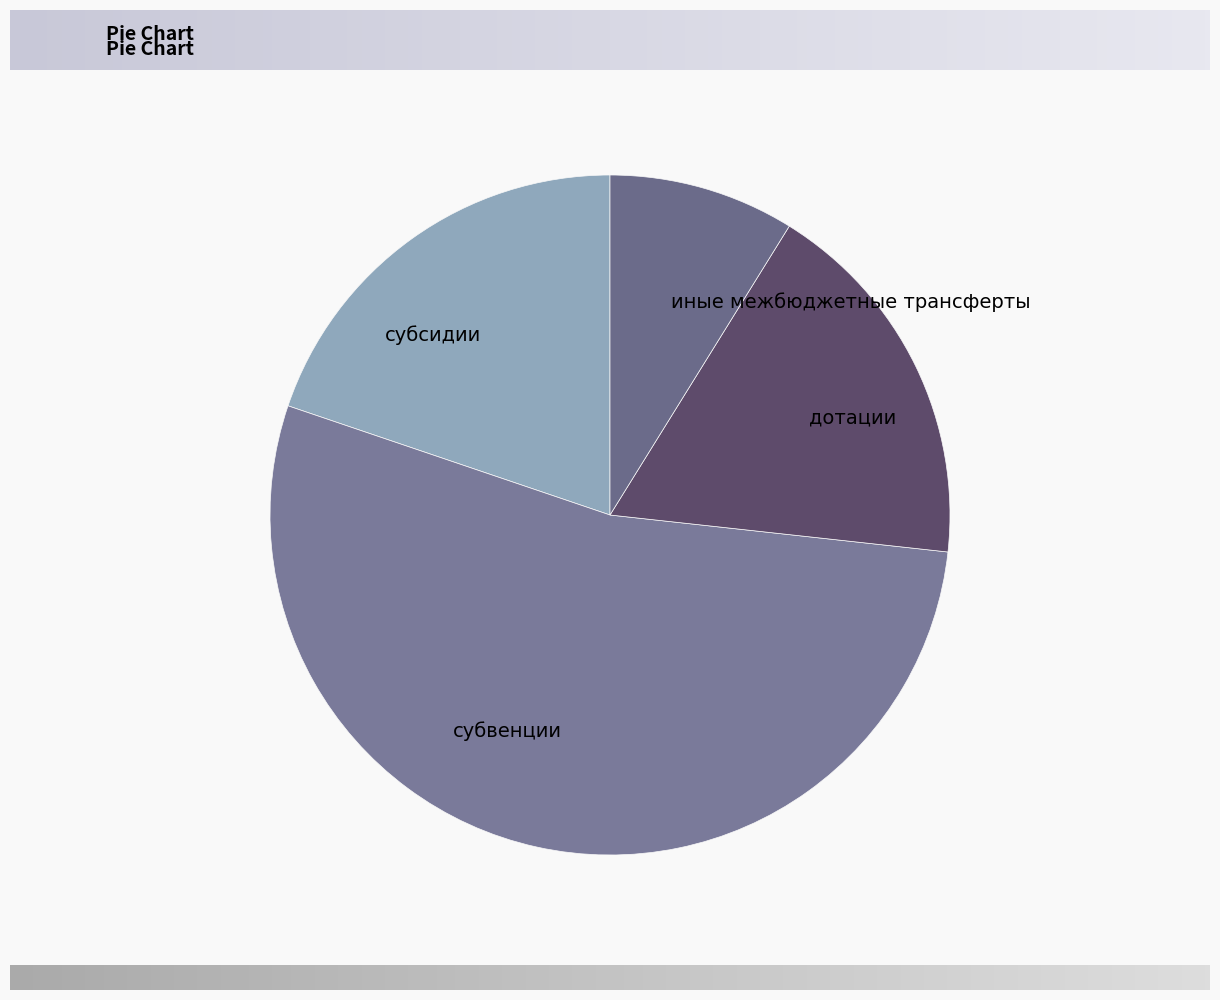

Rank the categories by value from lowest to highest.

иные межбюджетные трансферты, дотации, субсидии, субвенции